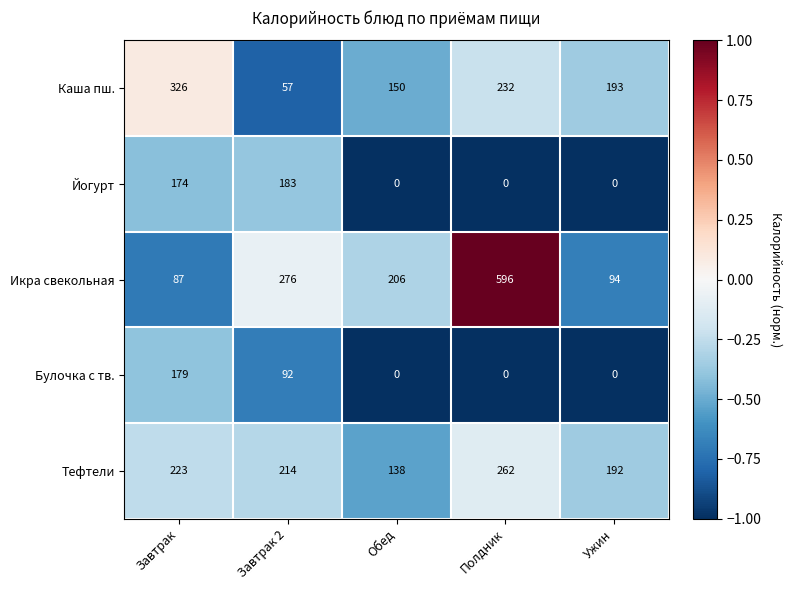

Reading left to right, transcribe all the data shown in this chart.

Каша пш.: 326	57	150	232	193
Йогурт: 174	183	0	0	0
Икра свекольная: 87	276	206	596	94
Булочка с тв.: 179	92	0	0	0
Тефтели: 223	214	138	262	192